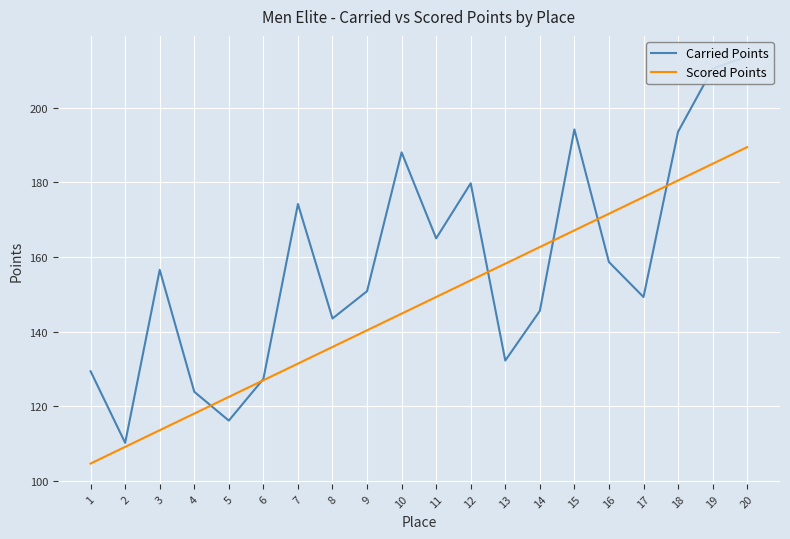

The Carried Points series shows 67.6 at 12. True or false?

False